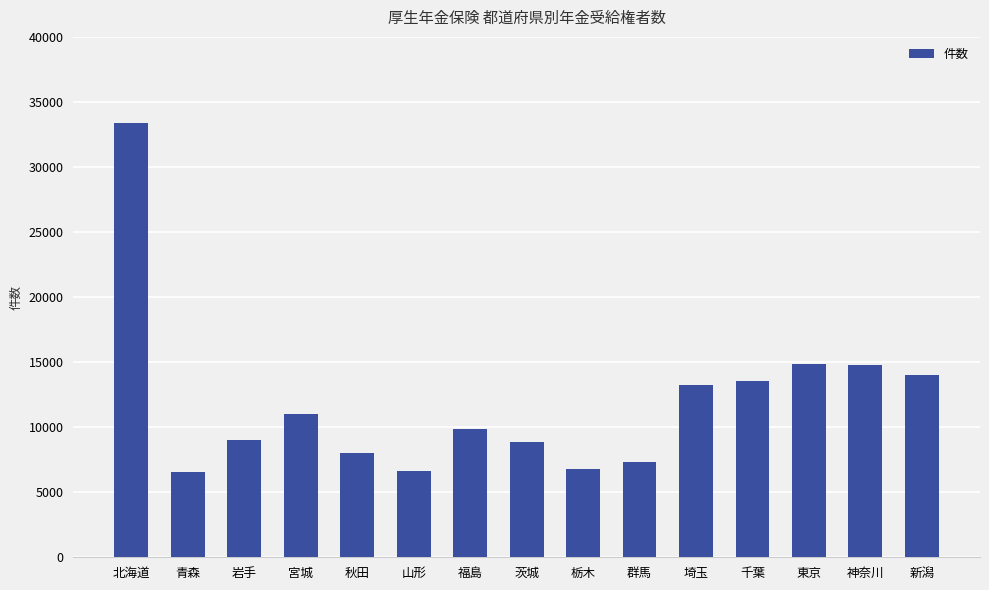

What is the greatest value displayed?

33405